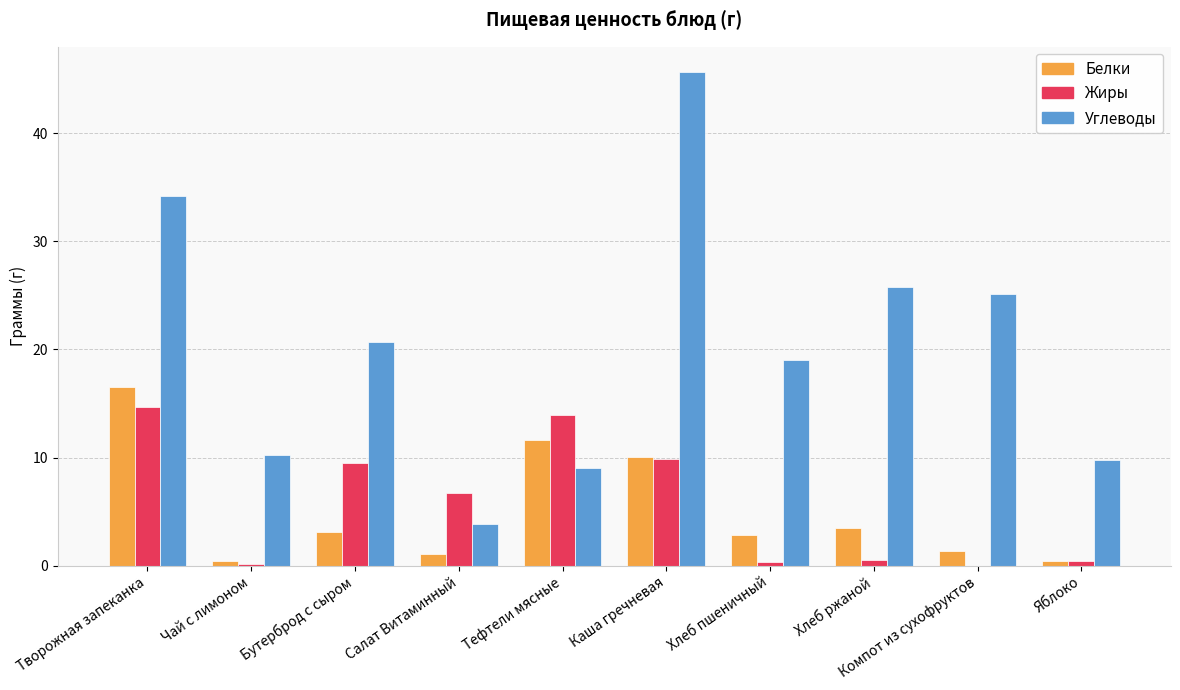

What is the approximate value of Углеводы at Хлеб ржаной?

25.7